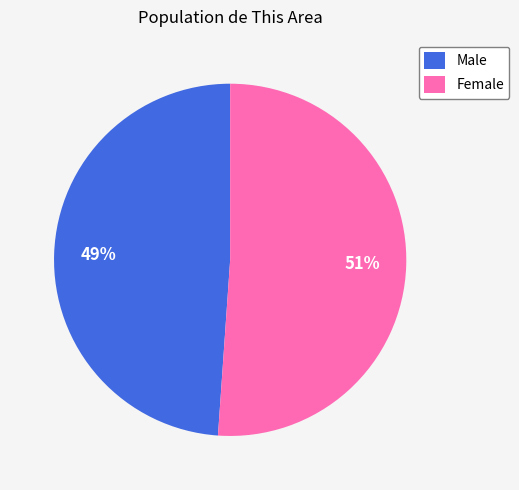

What percentage is the Female slice, to the nearest percent?

51%